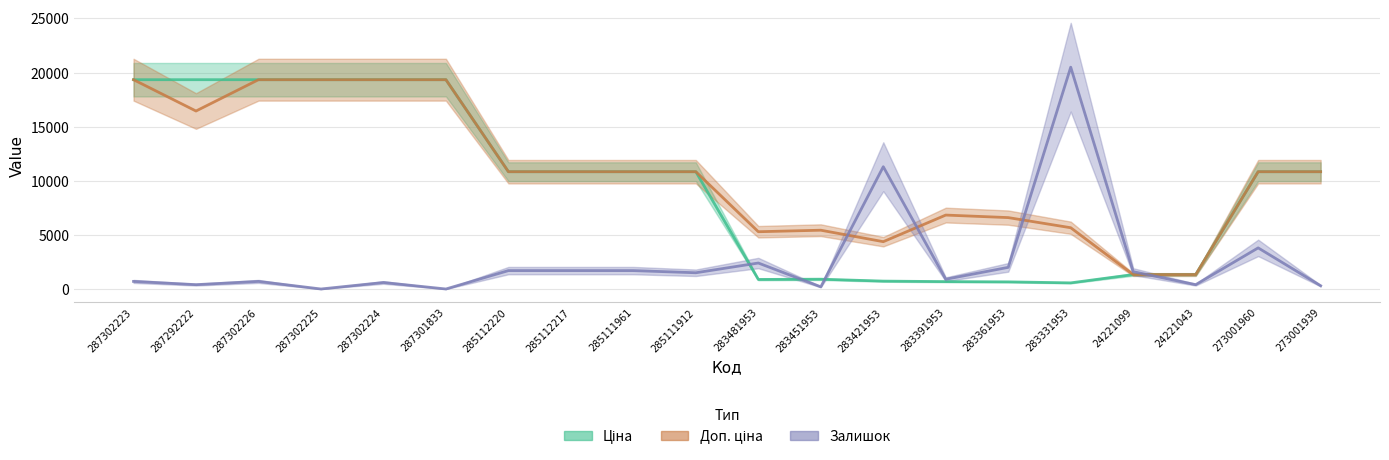

What are all the series names shown in the legend?

Ціна, Доп. ціна, Залишок